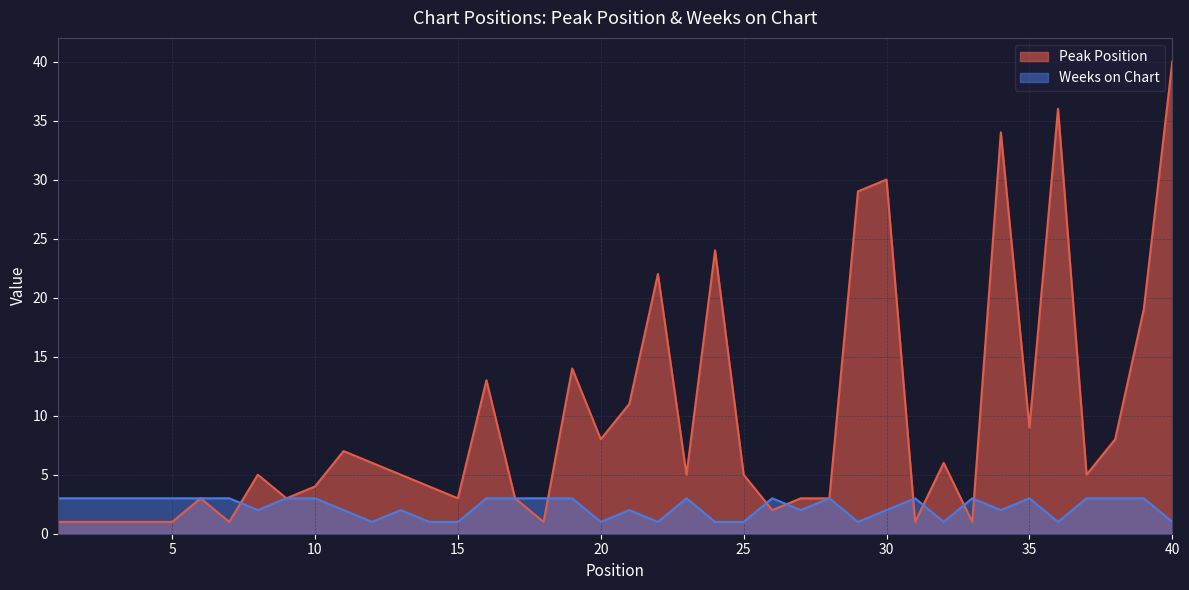

At 15, list the series in order from largest to smallest.

Peak Position, Weeks on Chart